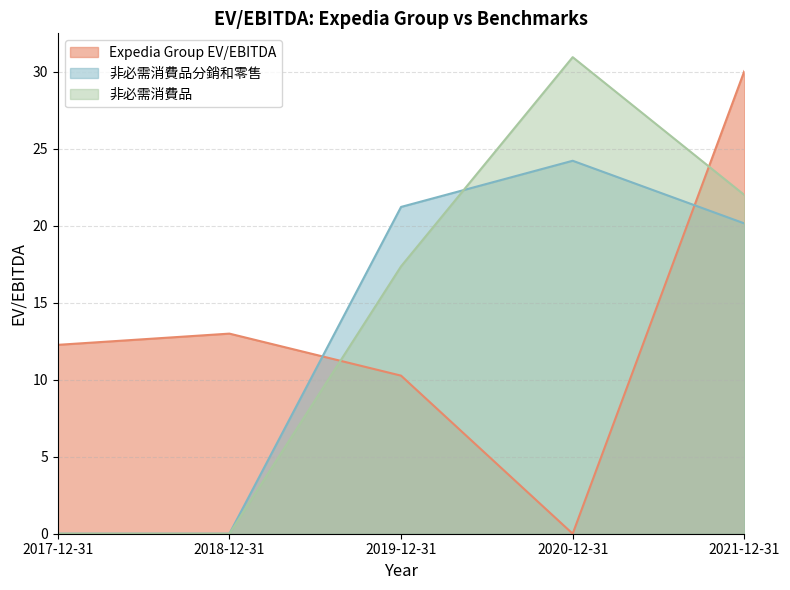

What is the sum of the 非必需消費品 values at 2021-12-31 and 2019-12-31?

39.4